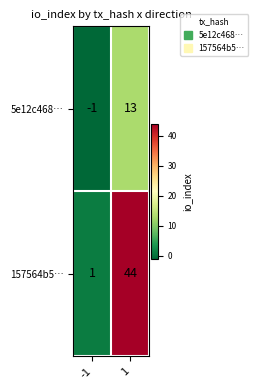

Reading right to left, transcribe all the data shown in this chart.

5e12c468…: 13	-1
157564b5…: 44	1